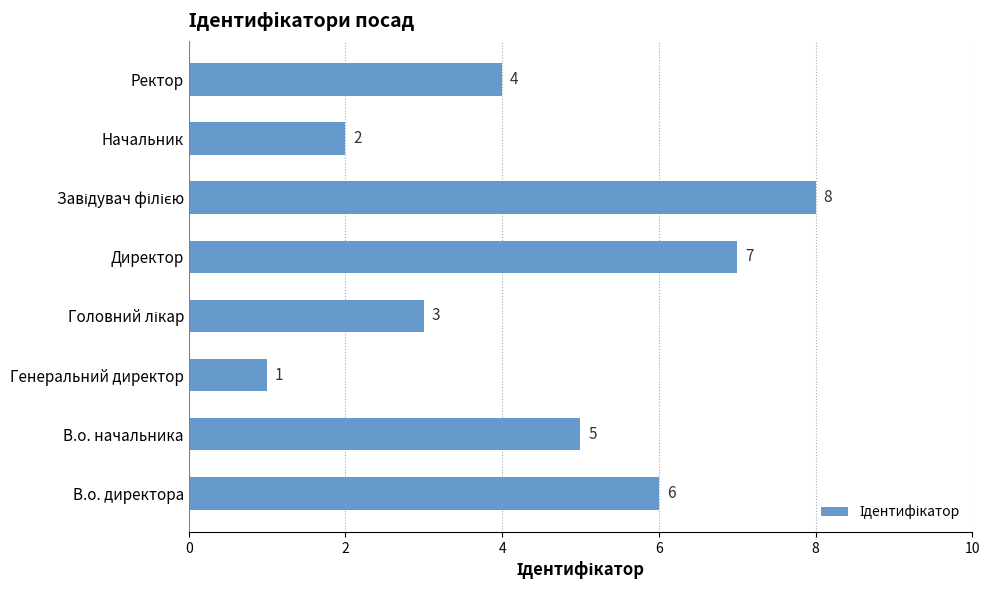

What is the ratio of the value at Ректор to the value at Начальник?

2.0